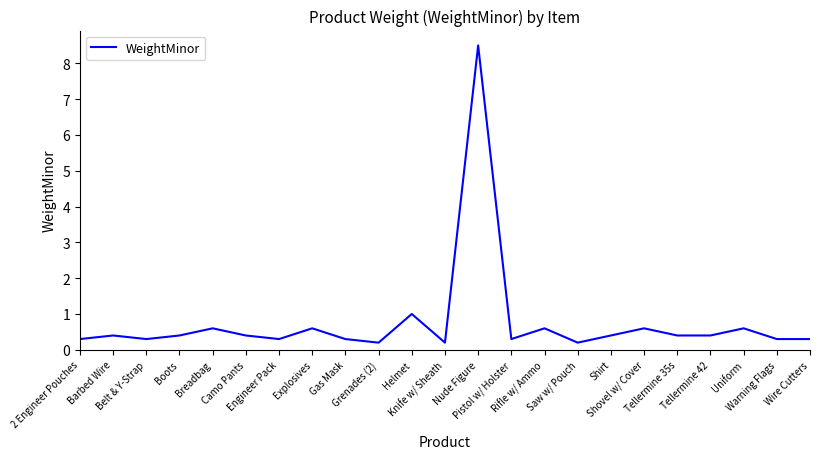

What is the greatest value displayed?

8.5